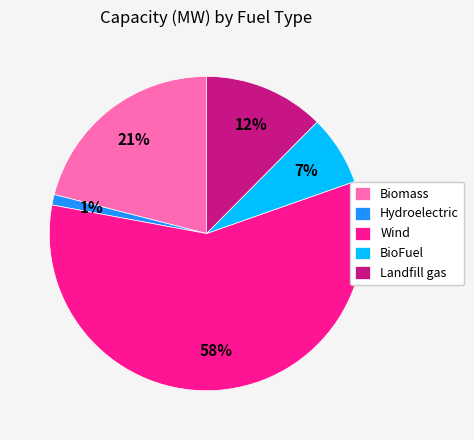

What is the ratio of the value at Hydroelectric to the value at Landfill gas?

0.1